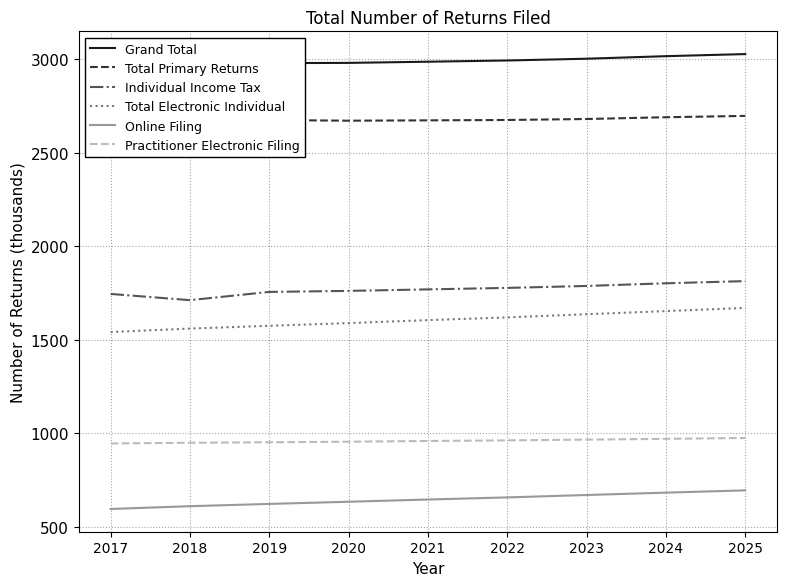

What is the difference between the maximum and minimum values in the Practitioner Electronic Filing series?

29.3